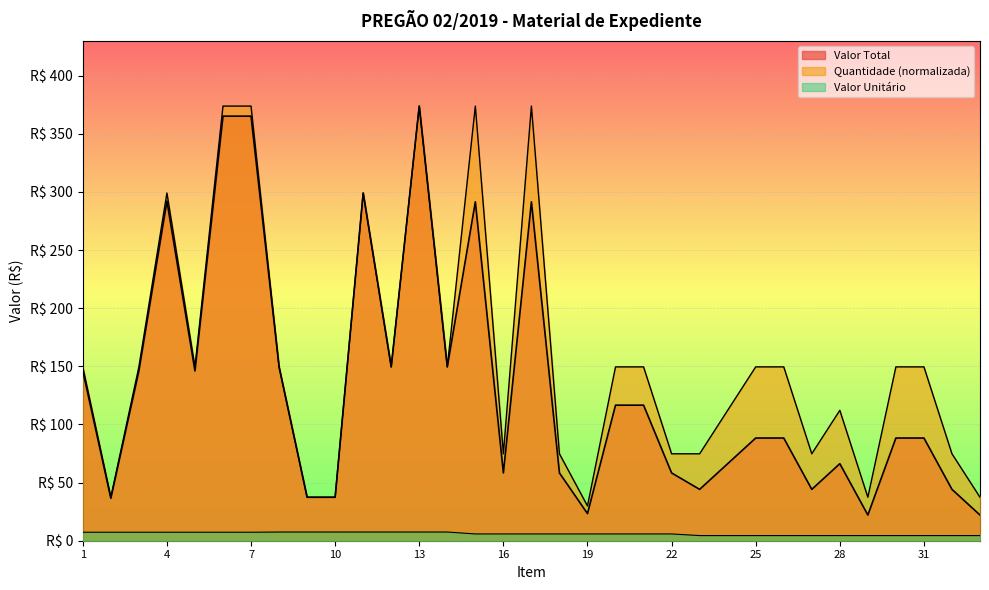

How many data points does each series have?

33